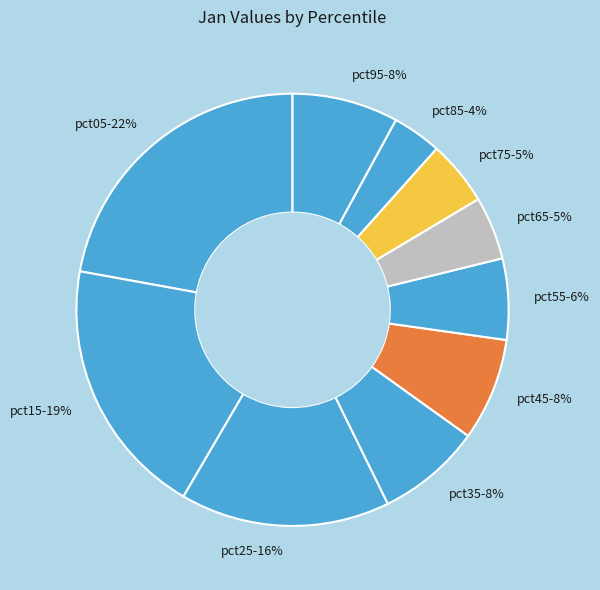

What percentage is the pct65 slice, to the nearest percent?

5%